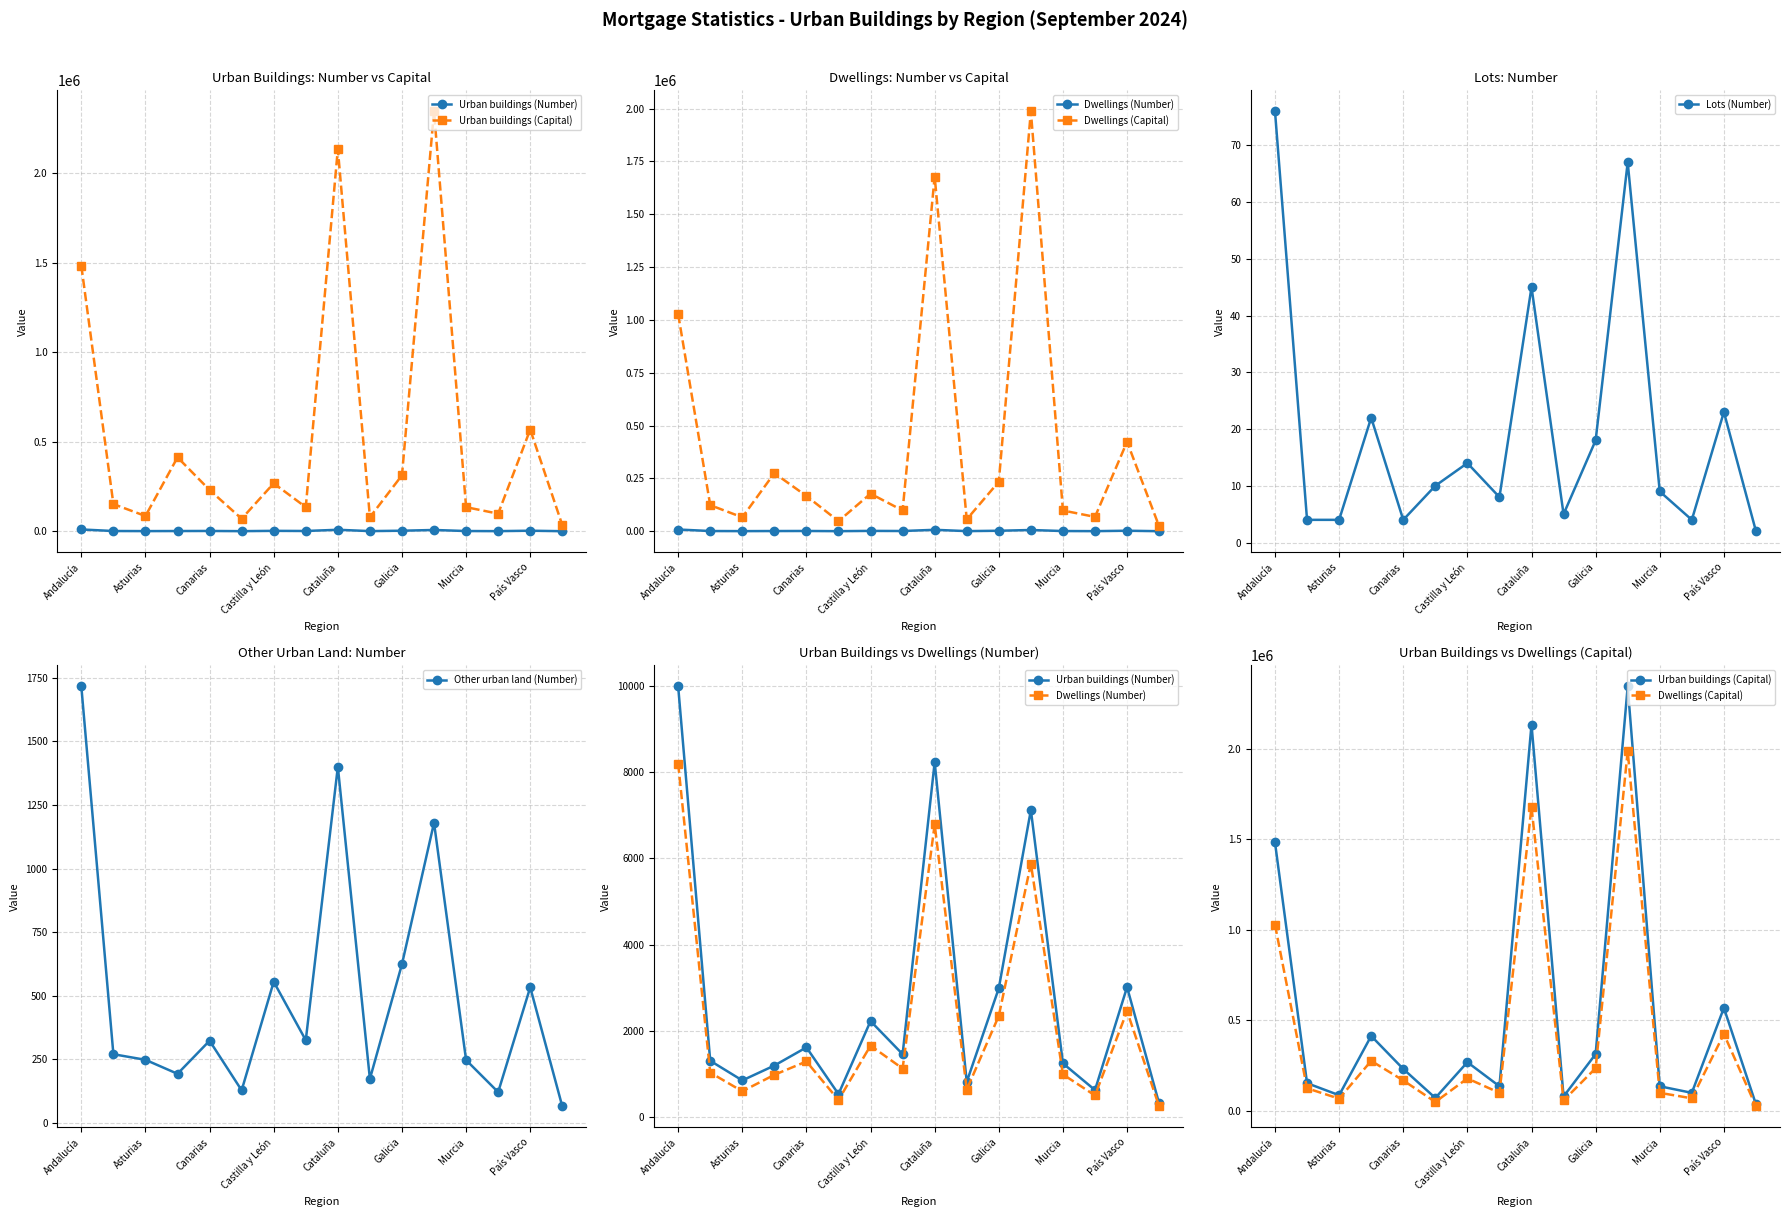

True or false: Lots (Number) and Urban buildings (Number) cross at least once.

False